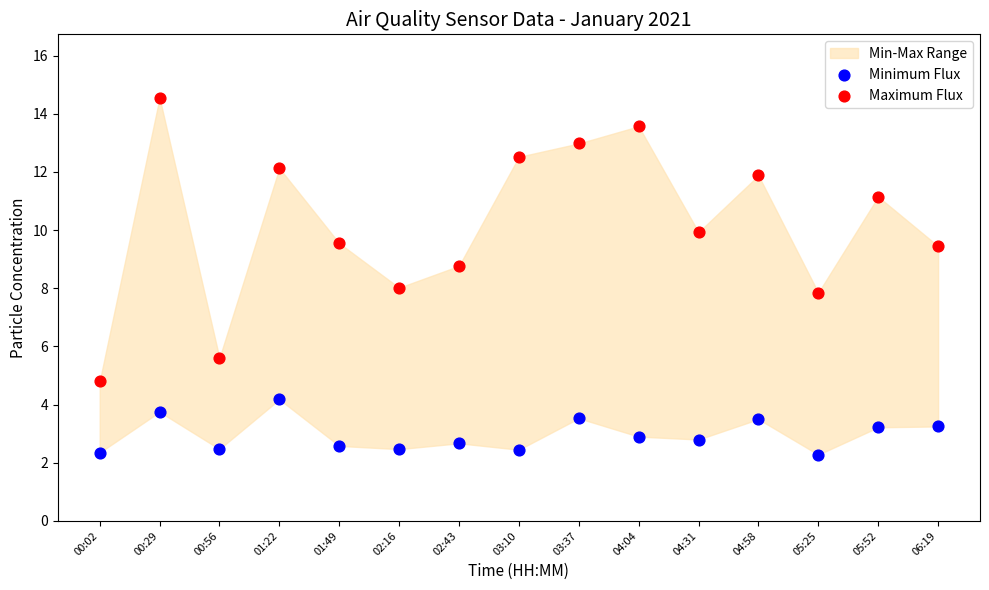

Which series reaches the minimum Y coordinate?

Minimum Flux